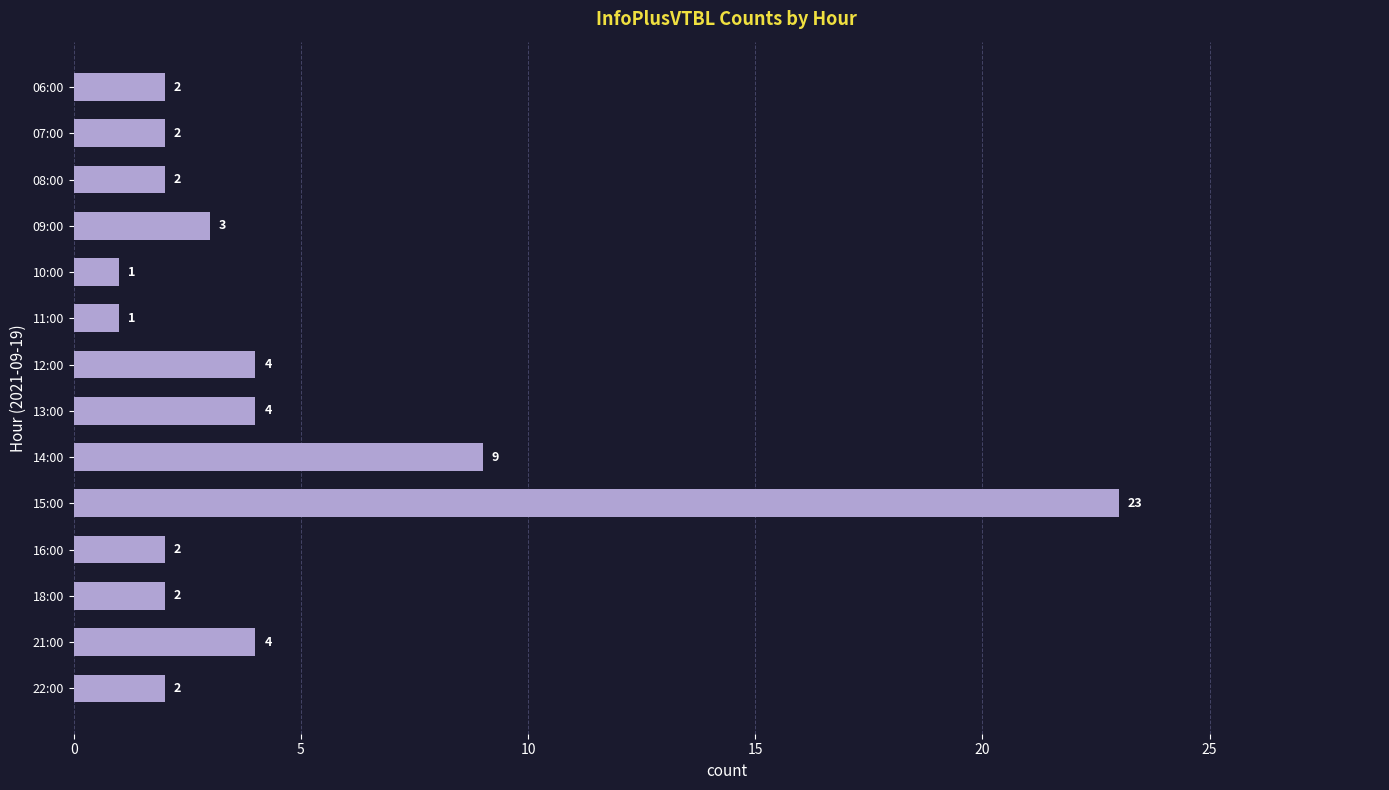

What is the smallest value displayed?

1